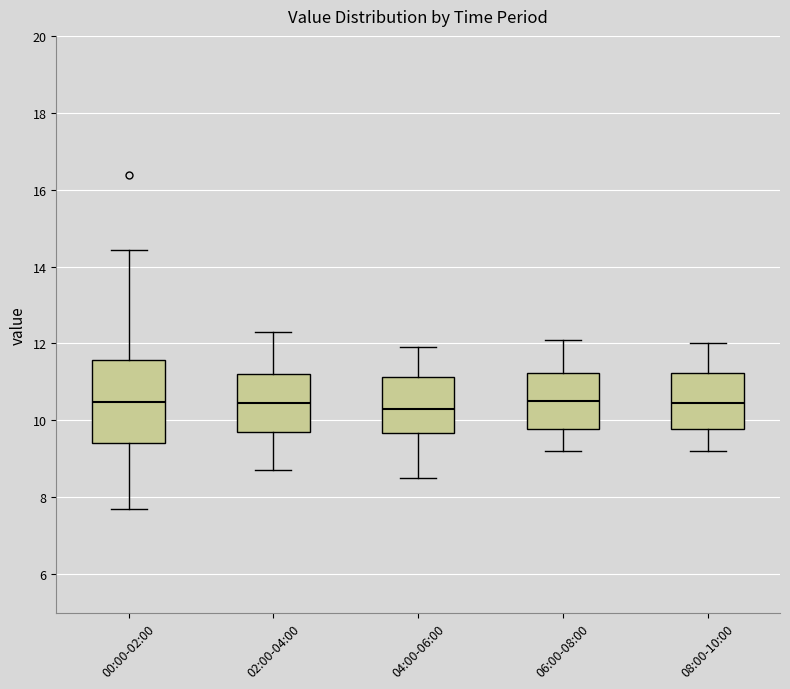

Where is the lower edge of the box for 00:00-02:00 on the y-axis? The values are not printed on the chart, so give them approximately, as read against the axis.

9.4